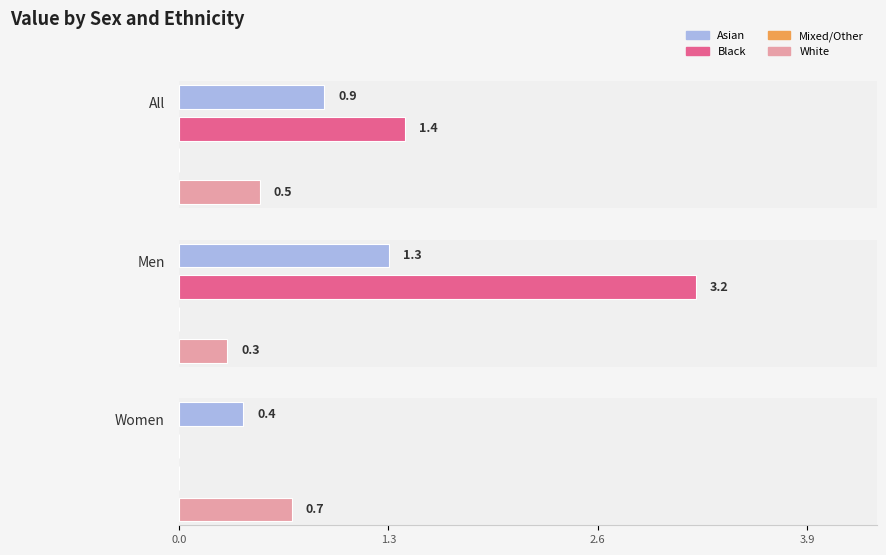

How many groups of bars are there?

3